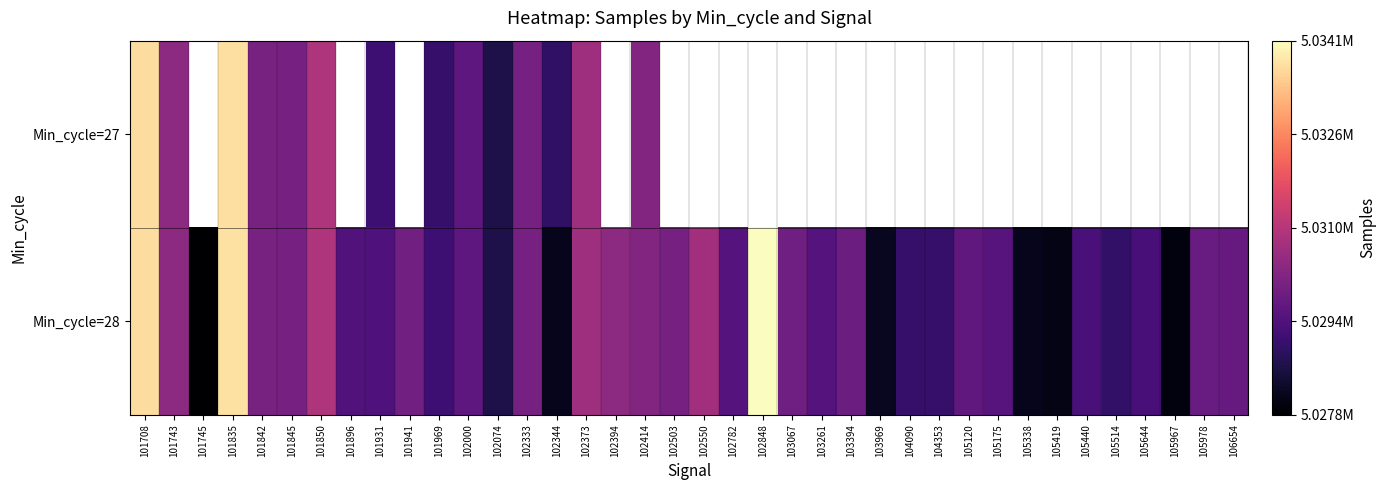

List the labels in order of Min_cycle=28 value, largest first.

102848, 101835, 101708, 101850, 102550, 102373, 101743, 102394, 102414, 101842, 102333, 101845, 102503, 101941, 103067, 103394, 105978, 106654, 105120, 102000, 105175, 103261, 102782, 101896, 101931, 105440, 105644, 101969, 104090, 104353, 105514, 102074, 103969, 102344, 105338, 105419, 105967, 101745